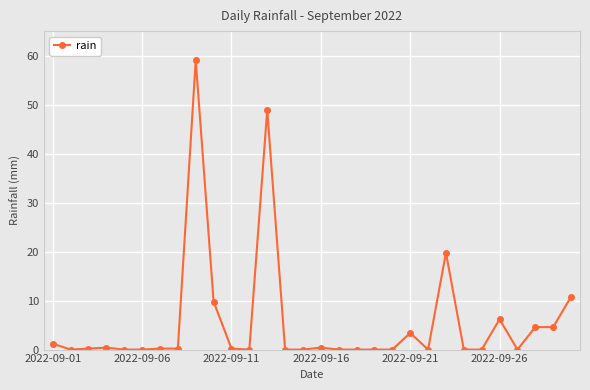

True or false: the data has more than 2 interior local peaks.

True